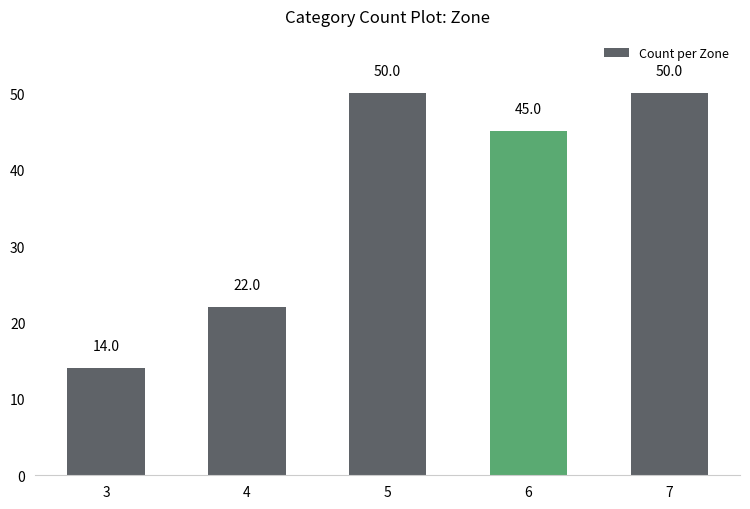

True or false: the data shows 22 at 4.

True